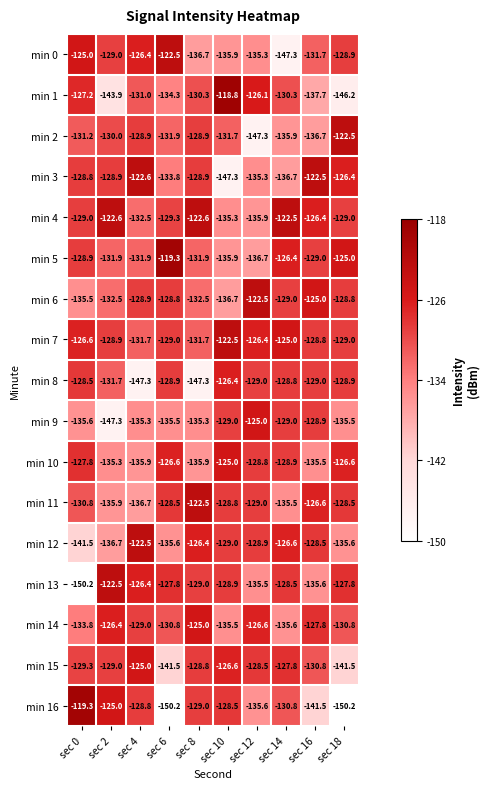

Is the value of min 8 at sec 12 greater than the value of min 14 at sec 6?

Yes